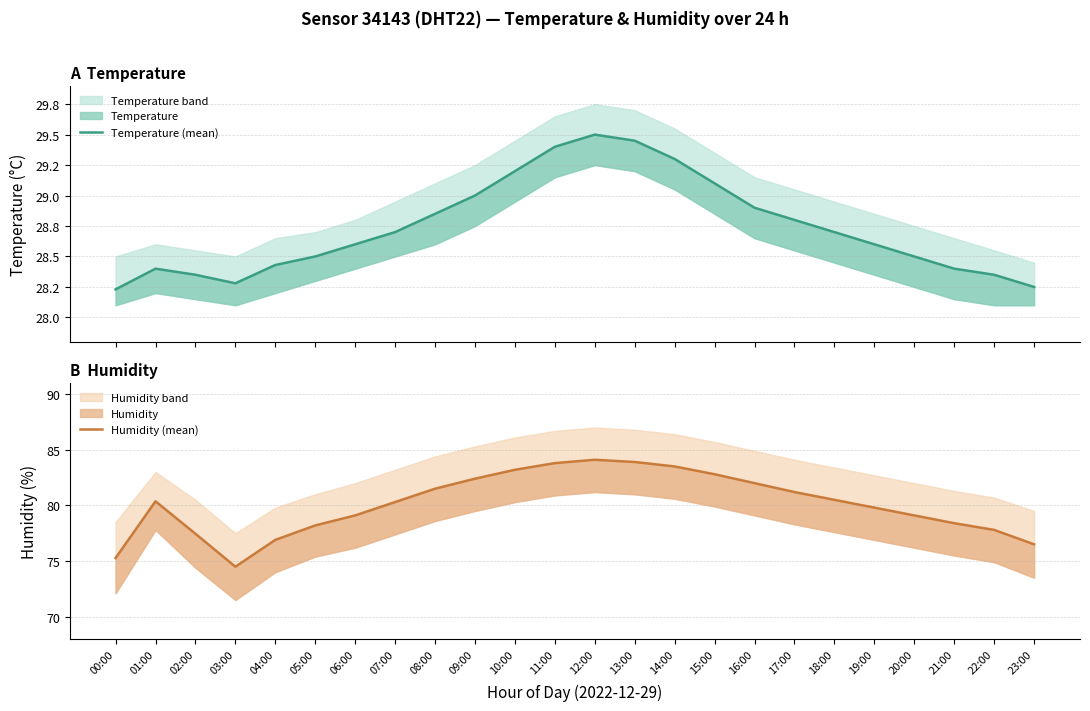

Between 03:00 and 02:00, which is larger?

02:00